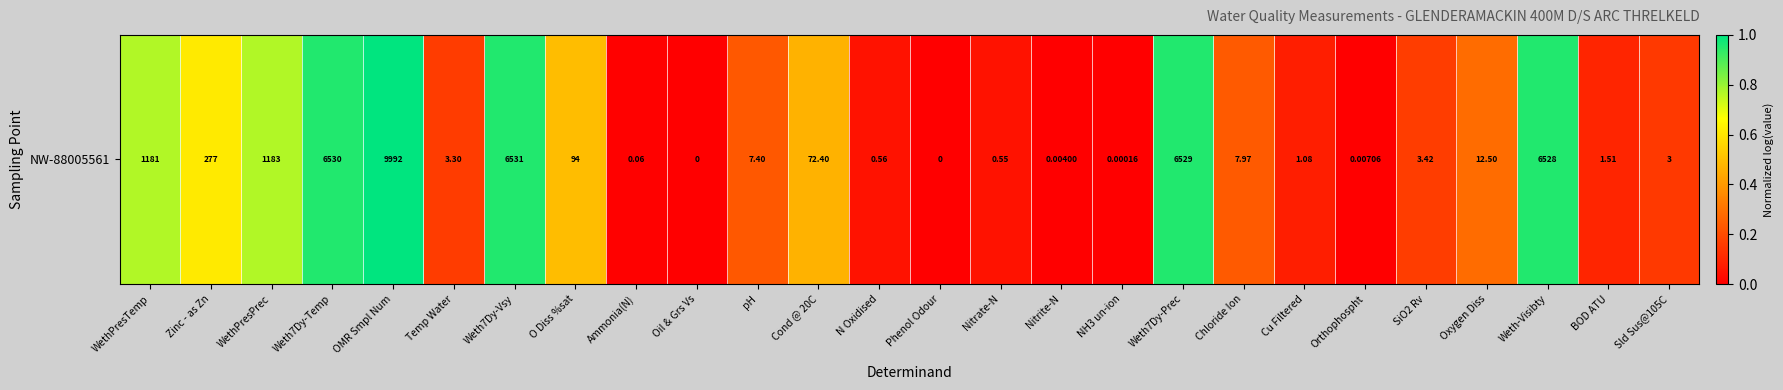

What is the average value?

0.4